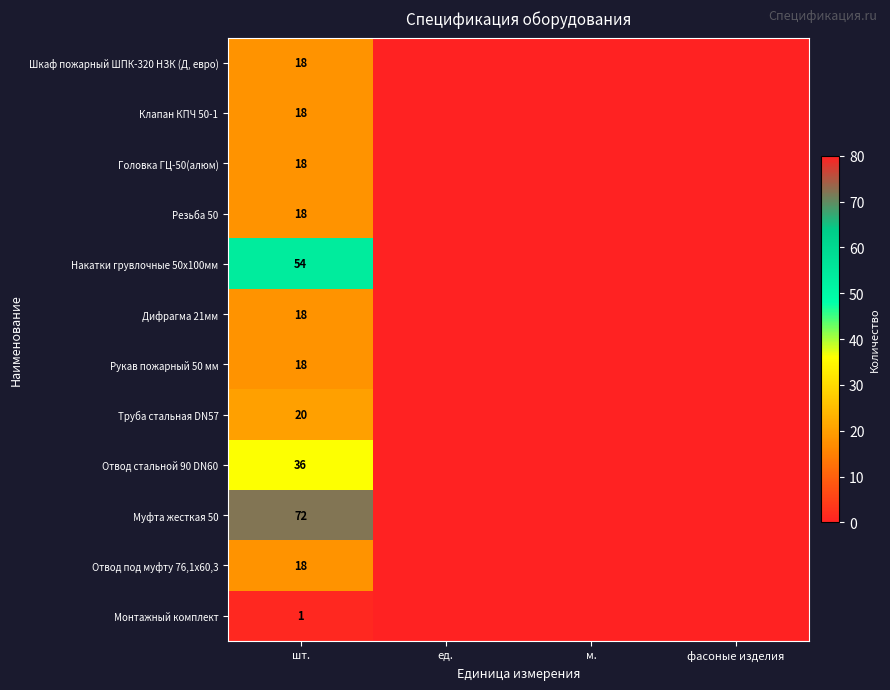

The value of Шкаф пожарный ШПК-320 НЗК (Д, евро) at шт. is 28. True or false?

False